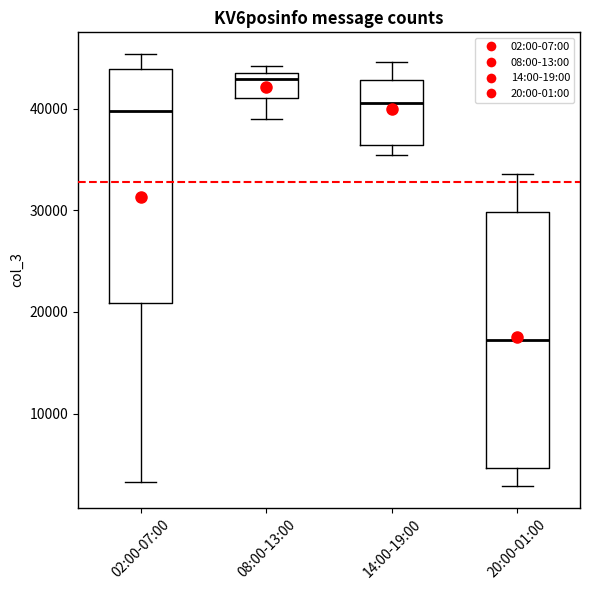

Where is the upper edge of the box for 14:00-19:00 on the y-axis? The values are not printed on the chart, so give them approximately, as read against the axis.

43000